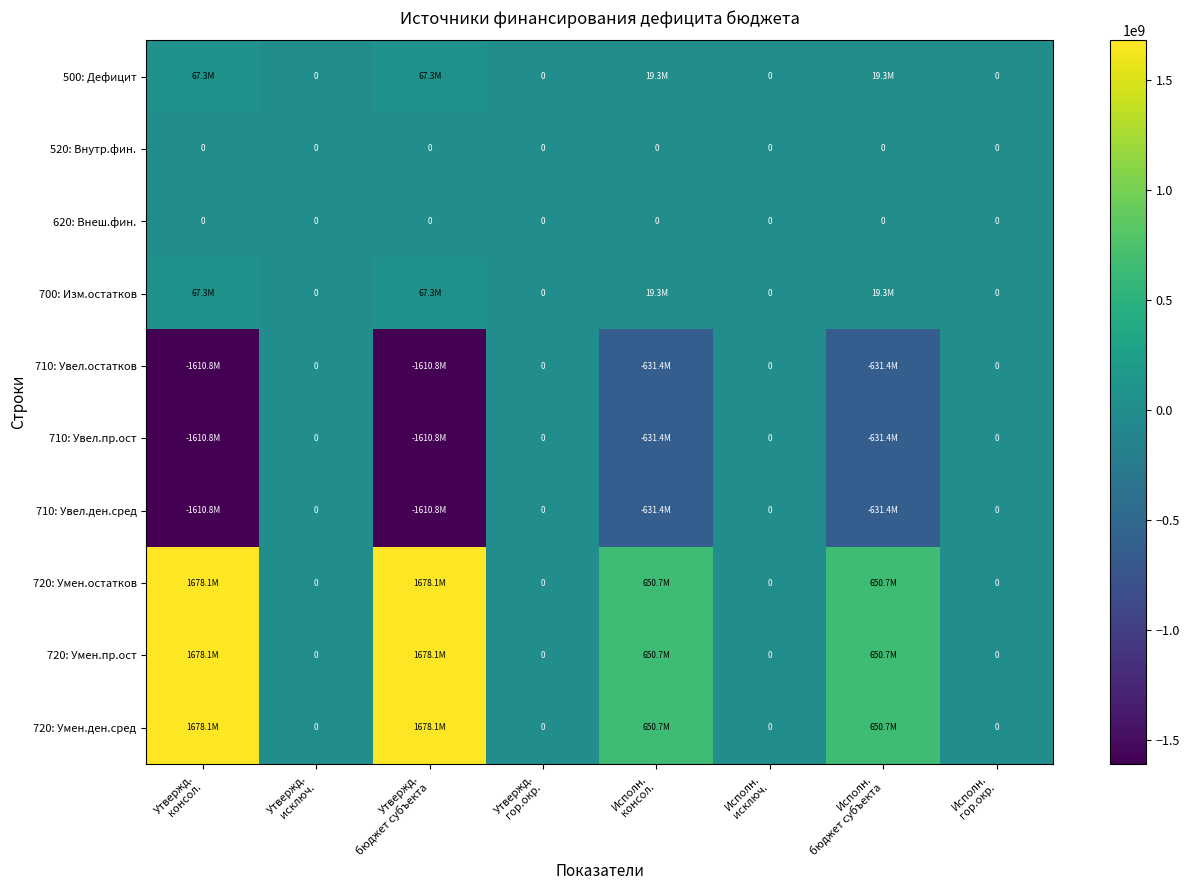

Where is 500: Дефицит nearest to the value 33629826?

Исполн. консол.